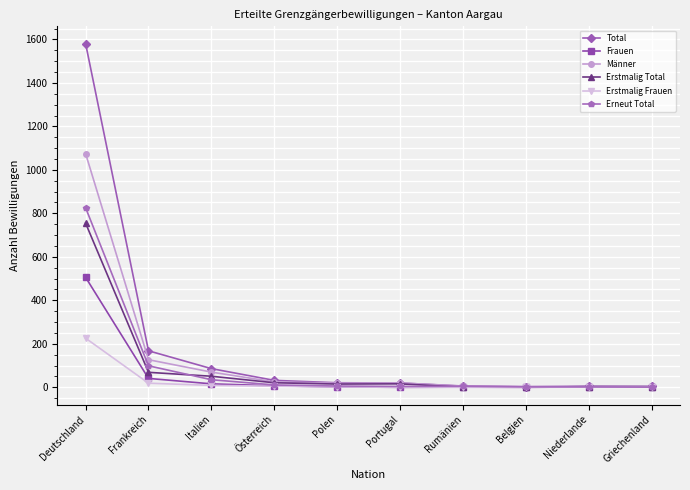

What is the total value across all series at Deutschland?

4969